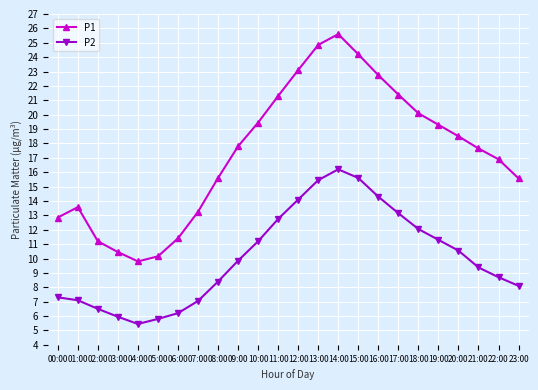

True or false: P2 has a value of 5.5 at 04:00.

True